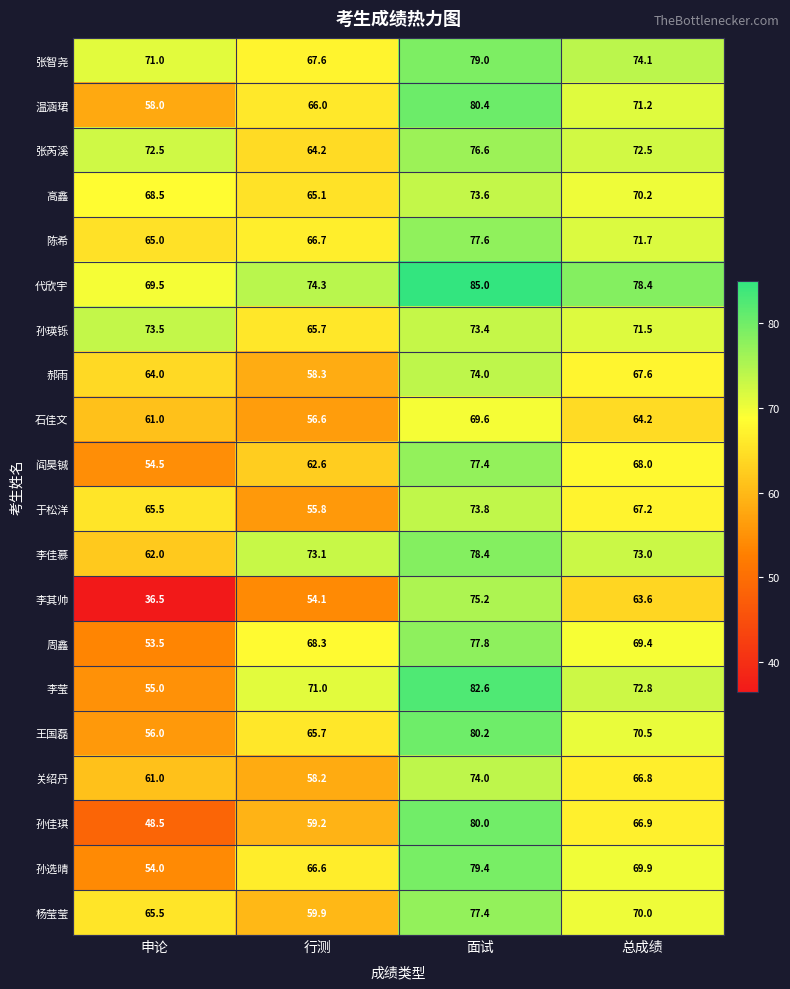

How many data points does each series have?

4